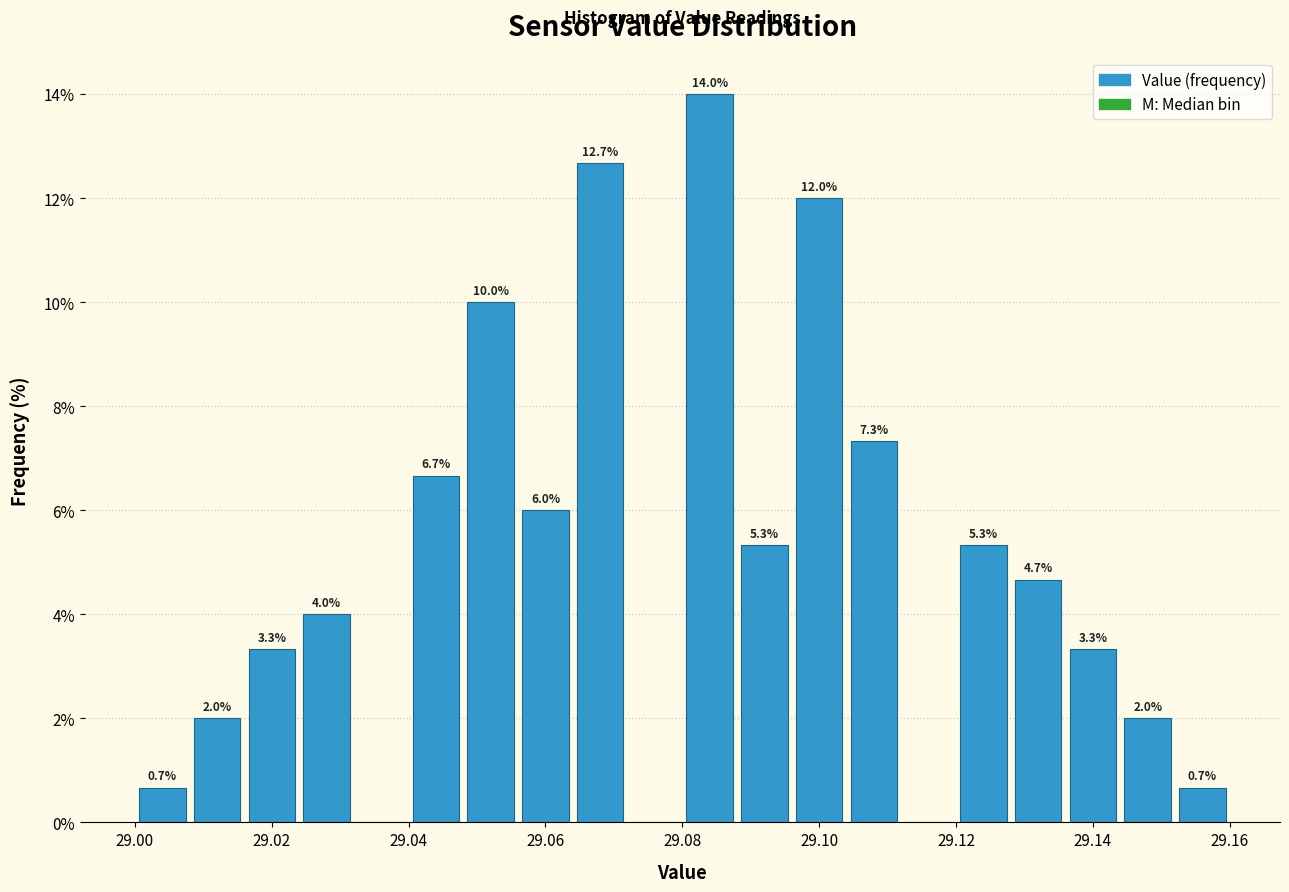

Over which range of the x-axis is the bar tallest?

29.080 to 29.088